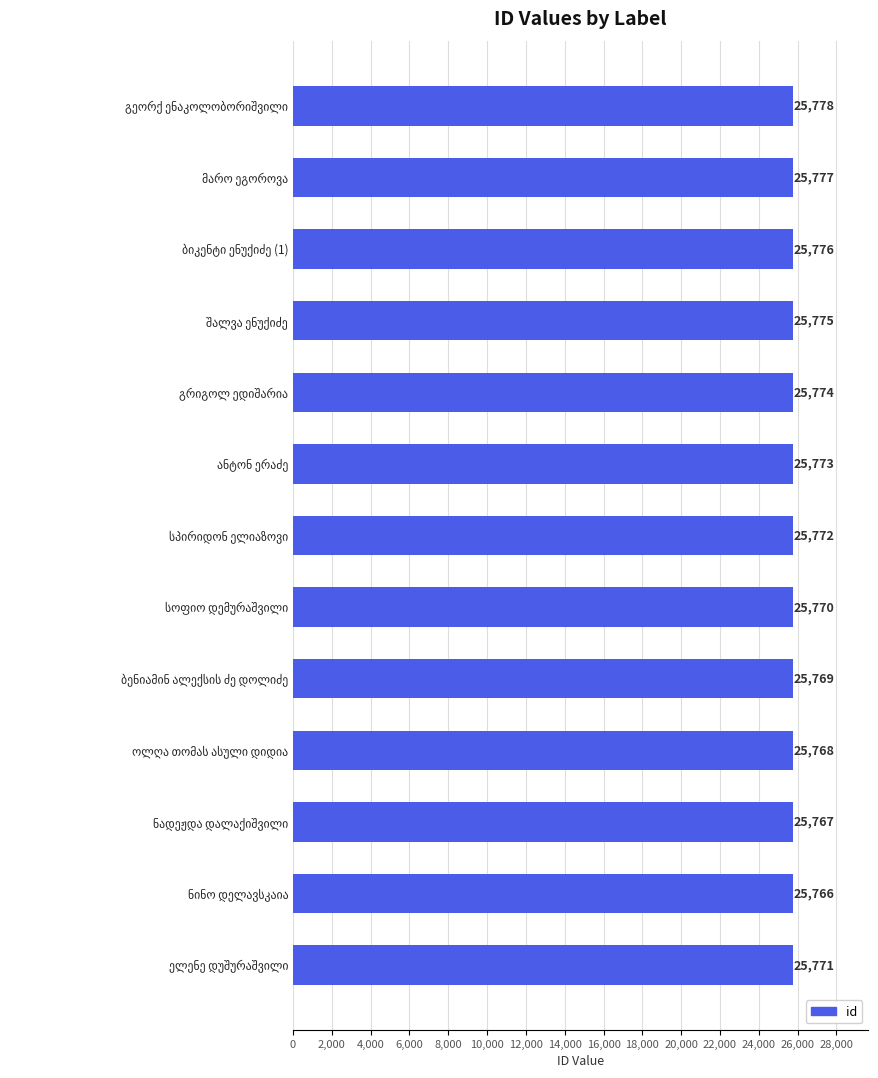

What is the value of the 4th bar from the top?

25775